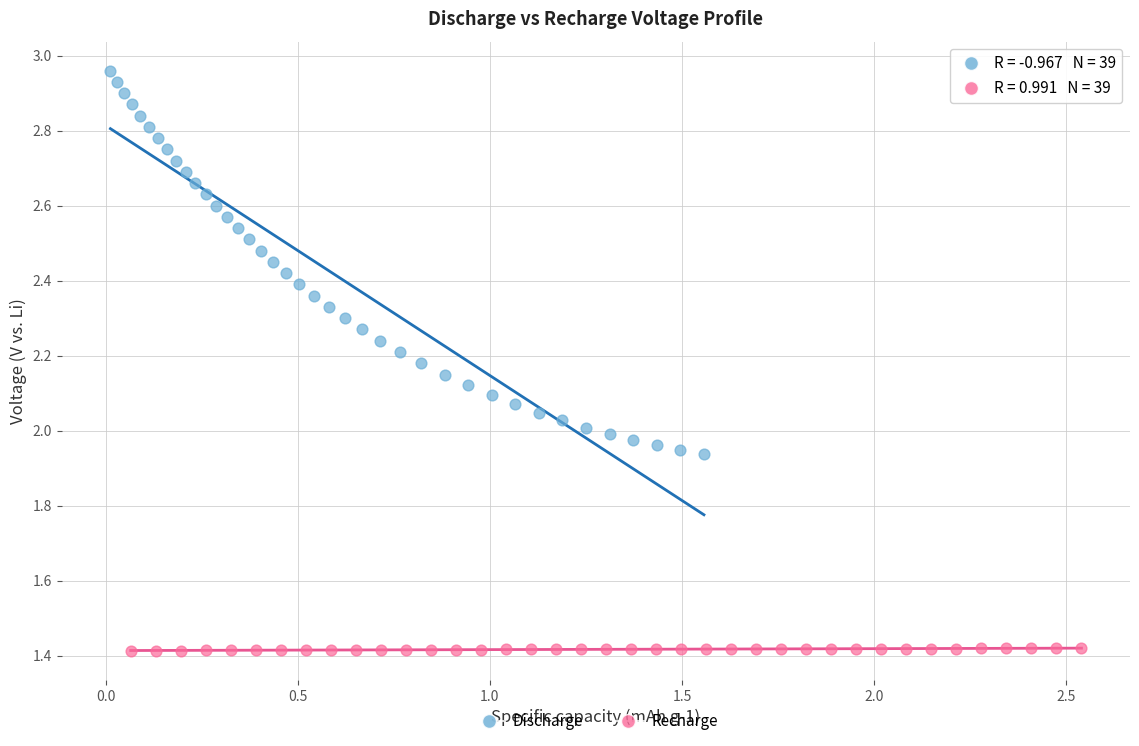

Which series has the widest spread of Y values?

Discharge